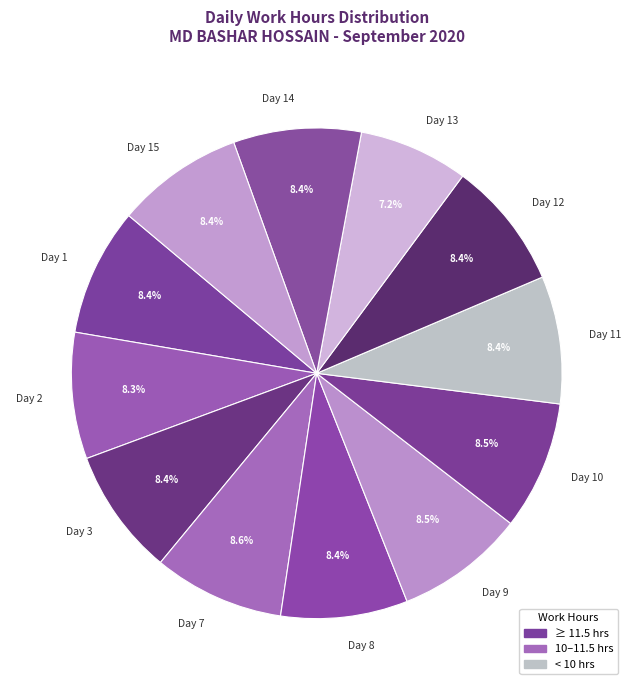

What is the ratio of the value at Day 15 to the value at Day 3?

1.0